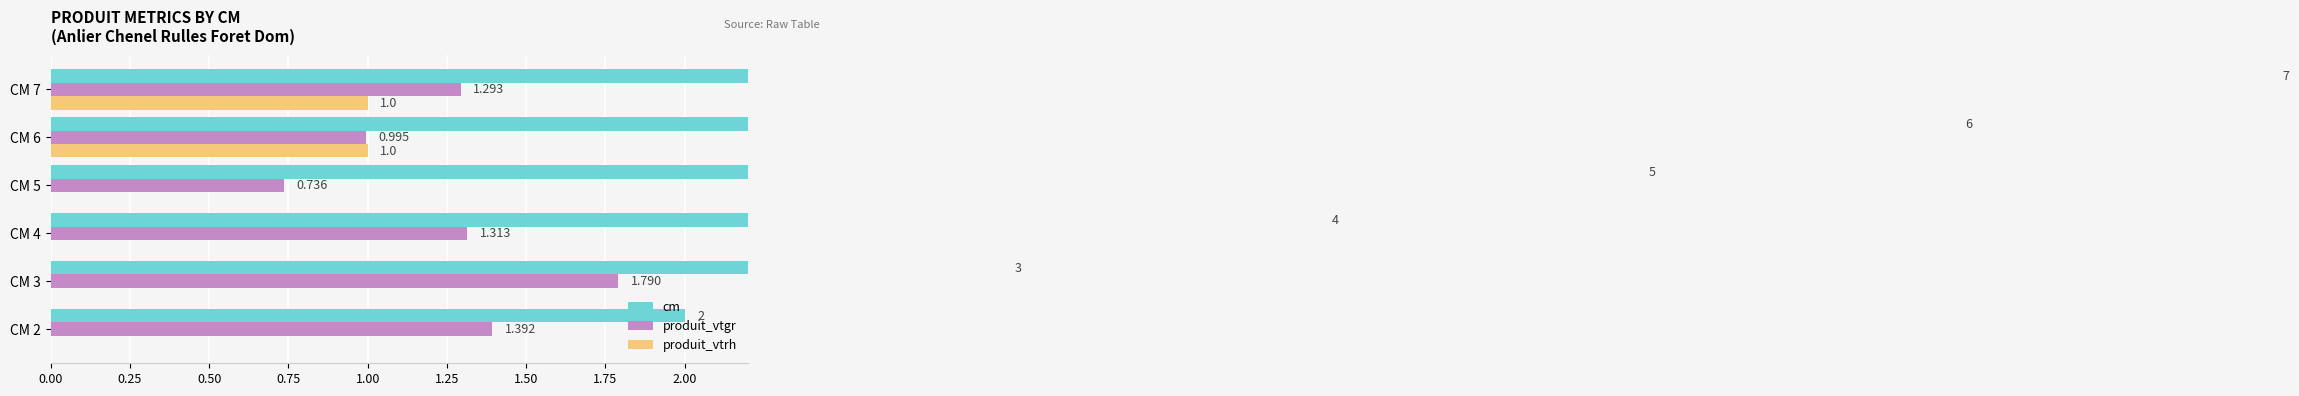

What is the value of the produit_vtrh bar at the 5th from the left?

1.0